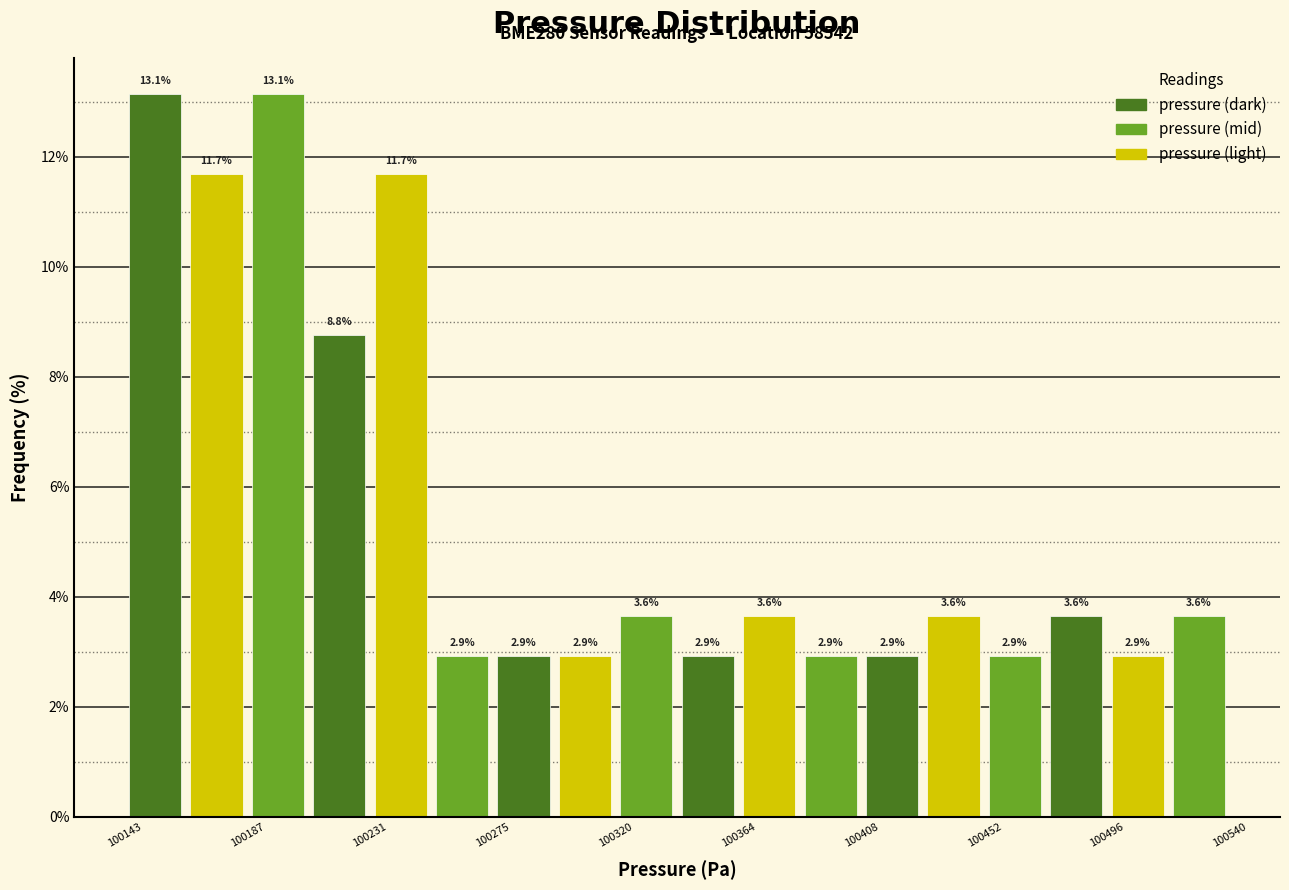

Reading left to right, list every bar in this chart as the range it spans on the x-axis followed by its height. The bar edges are not printed on the chart, so give them approximately, as read against the axis.

100145 to 100165: 13.1
100165 to 100190: 11.7
100190 to 100210: 13.1
100210 to 100230: 8.8
100230 to 100255: 11.7
100255 to 100275: 2.9
100275 to 100300: 2.9
100300 to 100320: 2.9
100320 to 100340: 3.6
100340 to 100365: 2.9
100365 to 100385: 3.6
100385 to 100410: 2.9
100410 to 100430: 2.9
100430 to 100450: 3.6
100450 to 100475: 2.9
100475 to 100495: 3.6
100495 to 100520: 2.9
100520 to 100540: 3.6